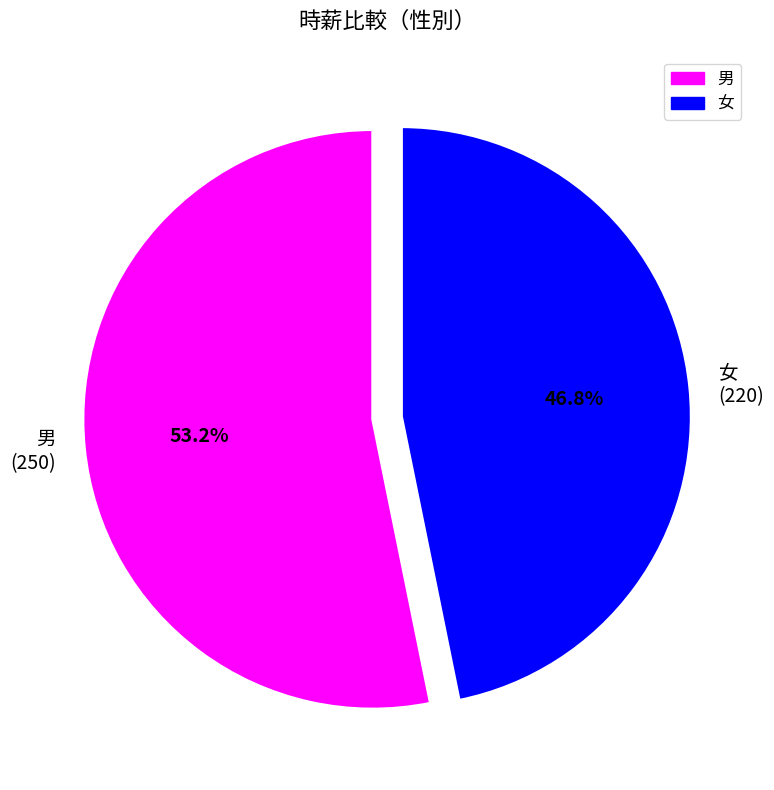

To the nearest percent, what is the average slice percentage?

50%